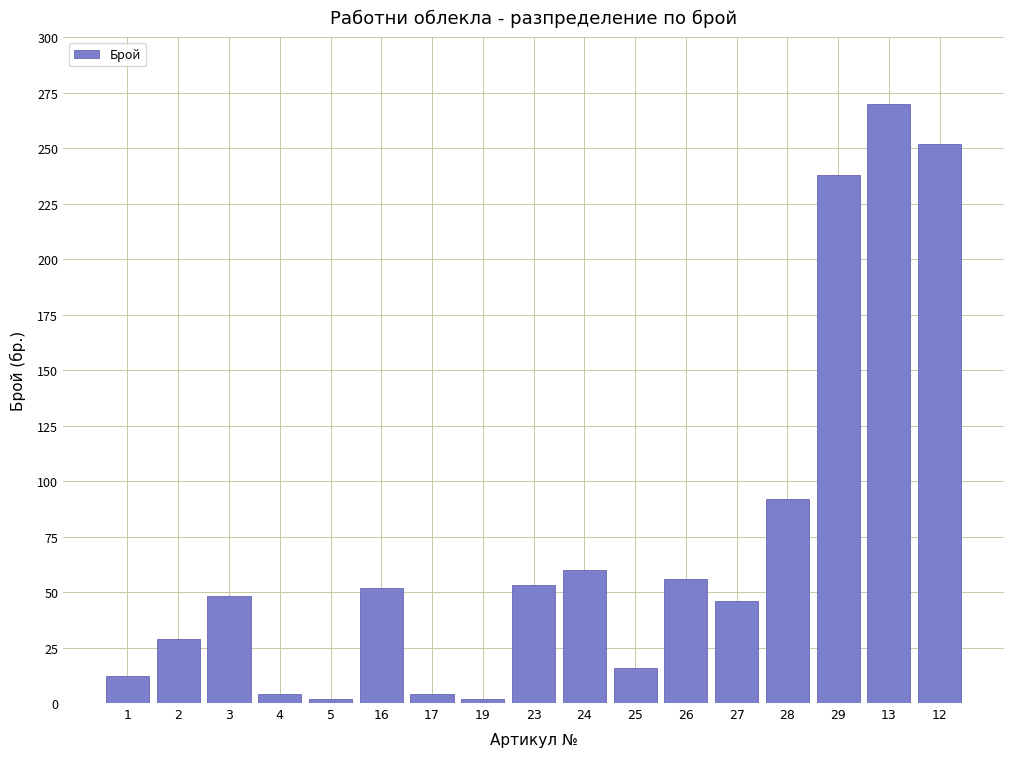

Which label corresponds to the largest value in the chart?

13